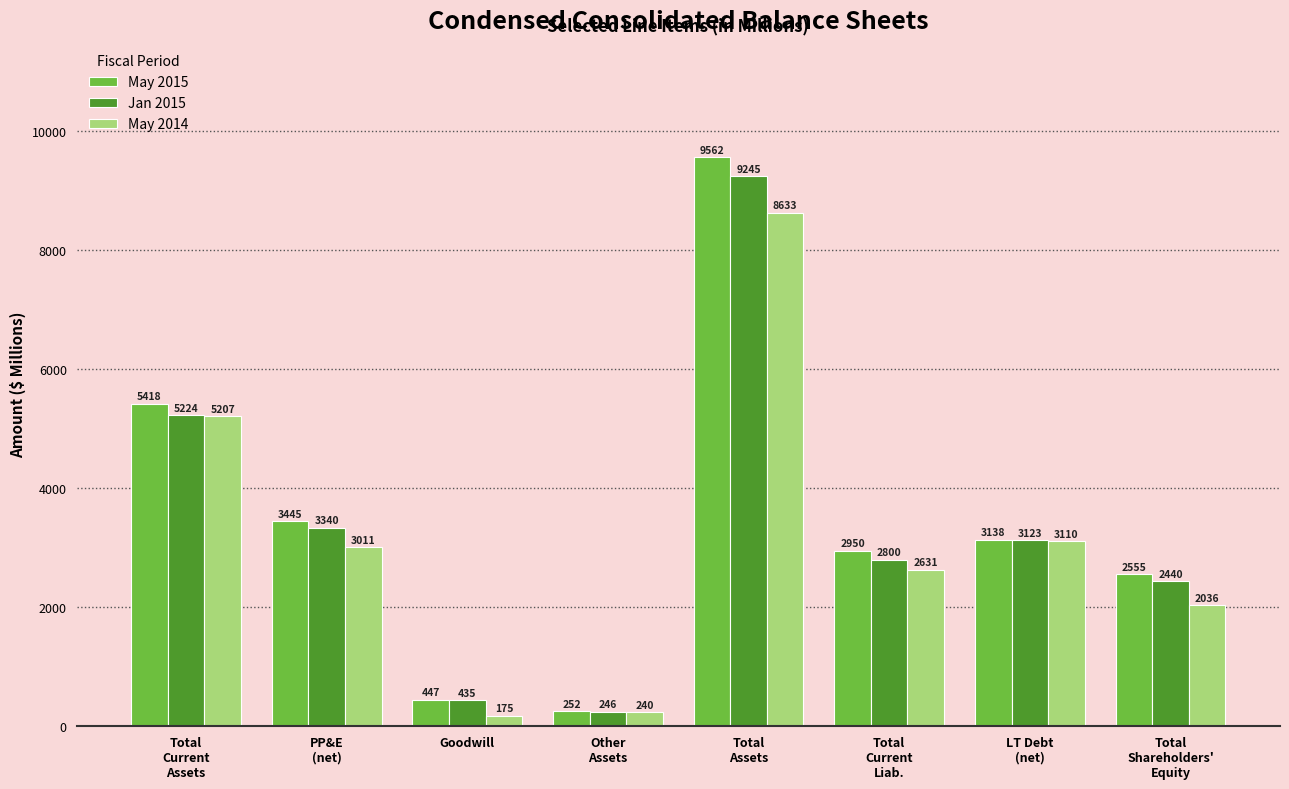

At LT Debt
(net), list the series in order from largest to smallest.

May 2015, Jan 2015, May 2014